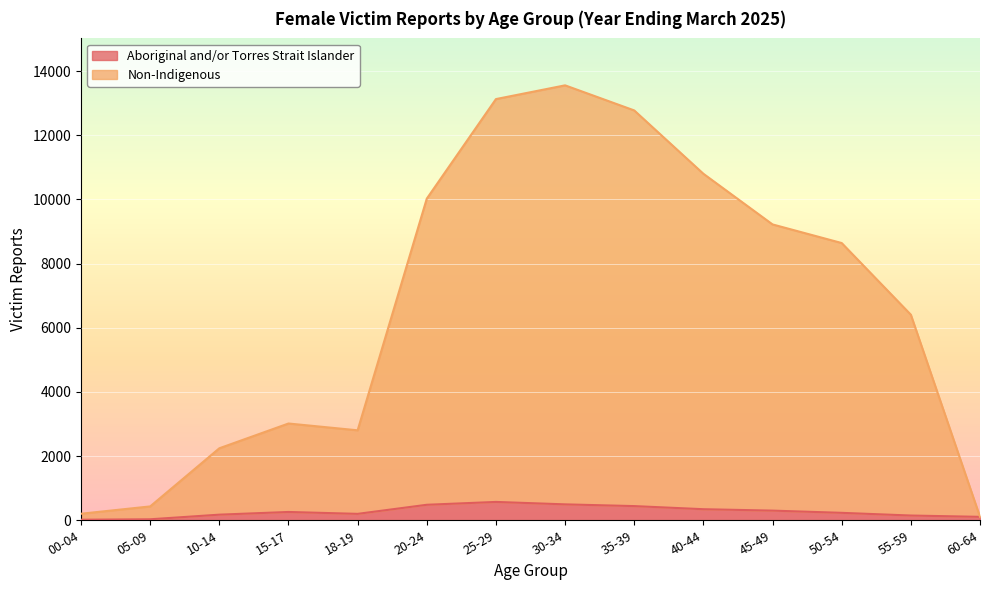

At which label does Non-Indigenous reach its peak?

30-34